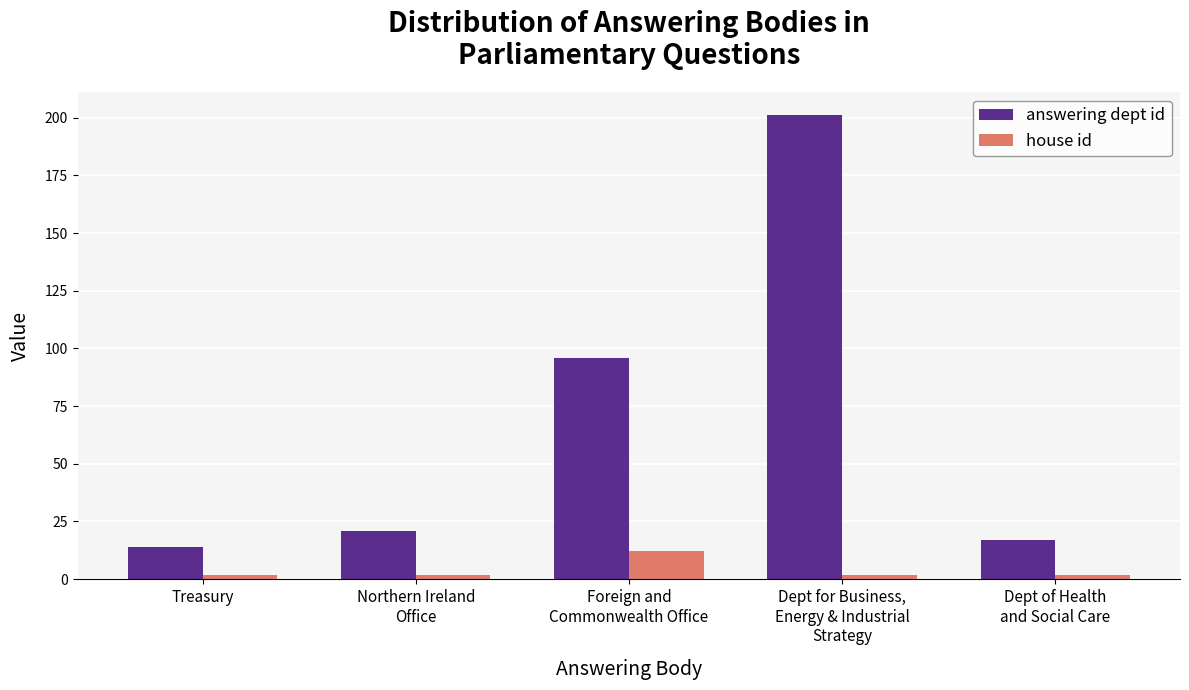

At how many categories does at least one series exceed 175?

1